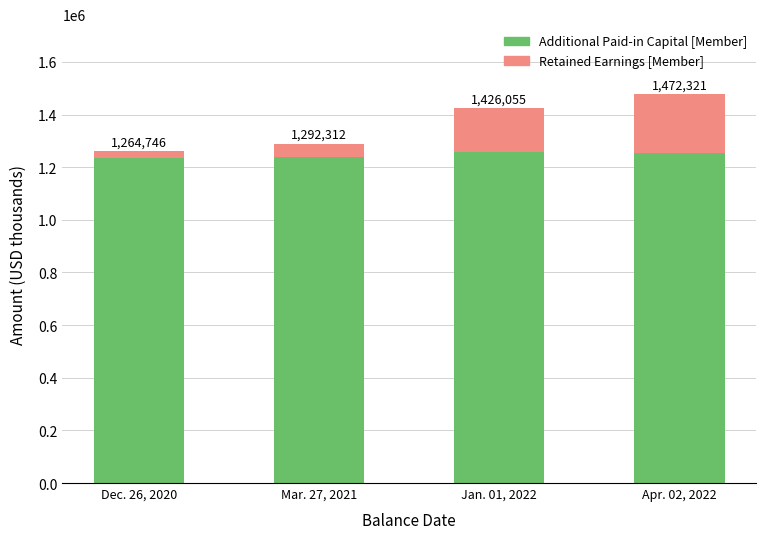

Does the chart contain any negative values?

No